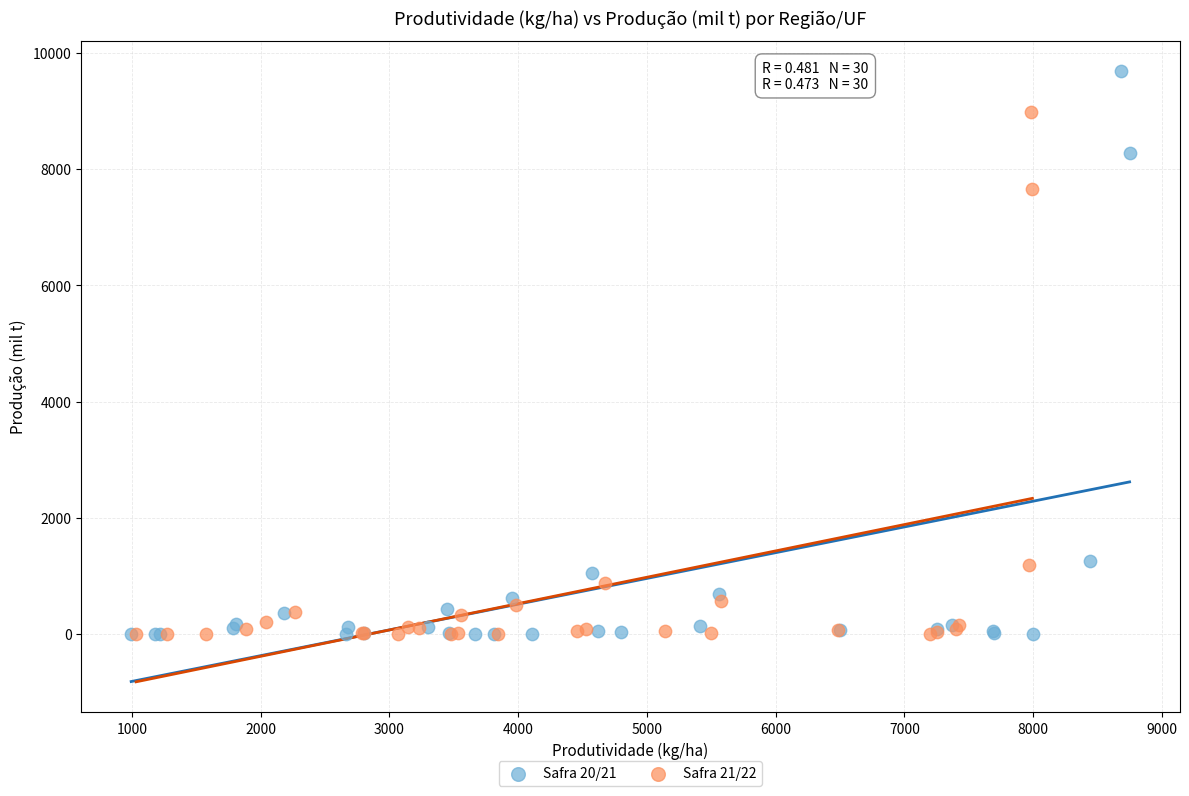

What are all the series names shown in the legend?

Safra 20/21, Safra 21/22